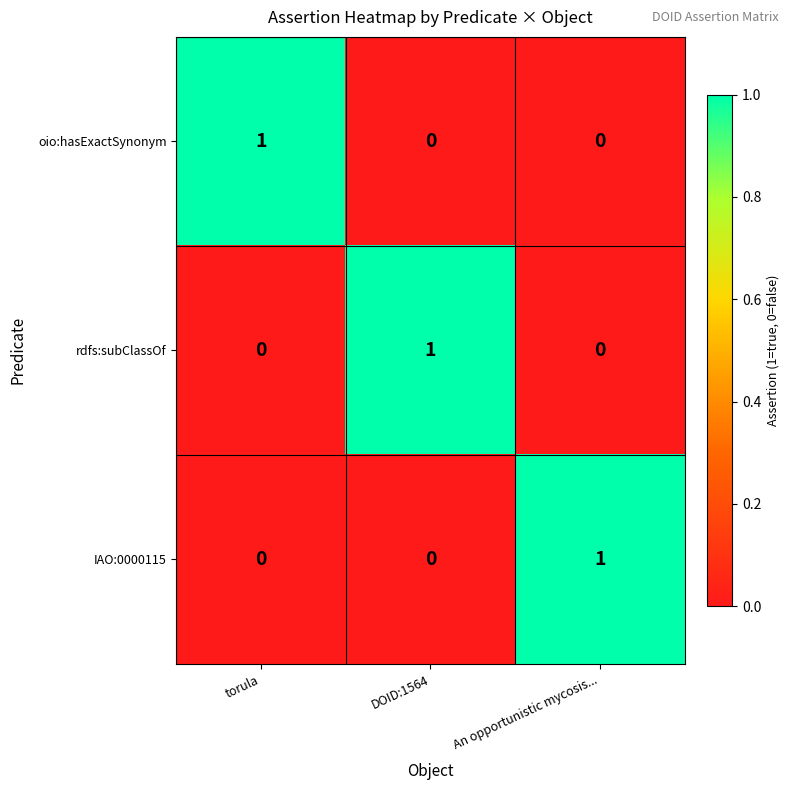

Reading left to right, extract all data points from this chart.

oio:hasExactSynonym: 1	0	0
rdfs:subClassOf: 0	1	0
IAO:0000115: 0	0	1